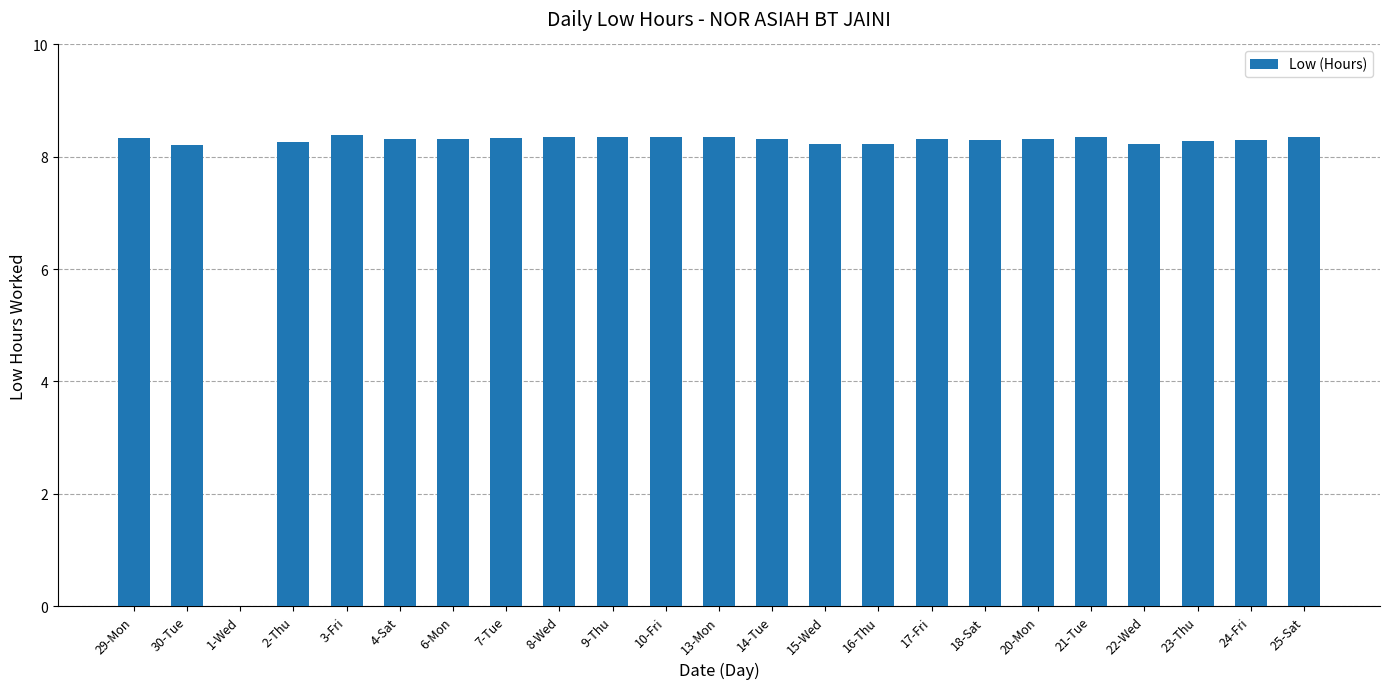

Approximately how many times larger is the value at 8-Wed compared to 2-Thu?

1.0